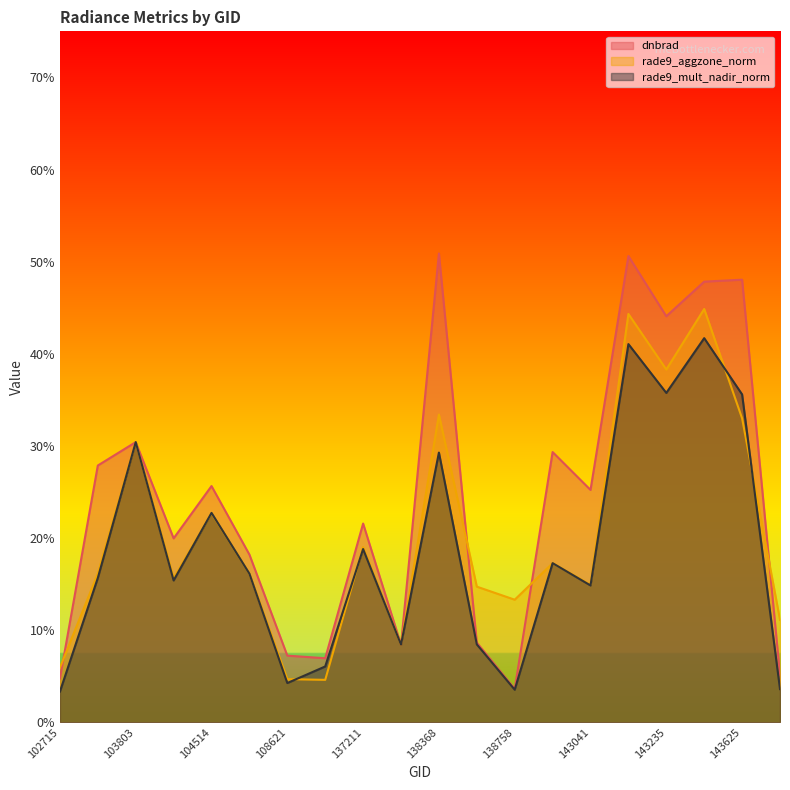

What is the value of the rade9_aggzone_norm point at the 19th from the left?

33.0